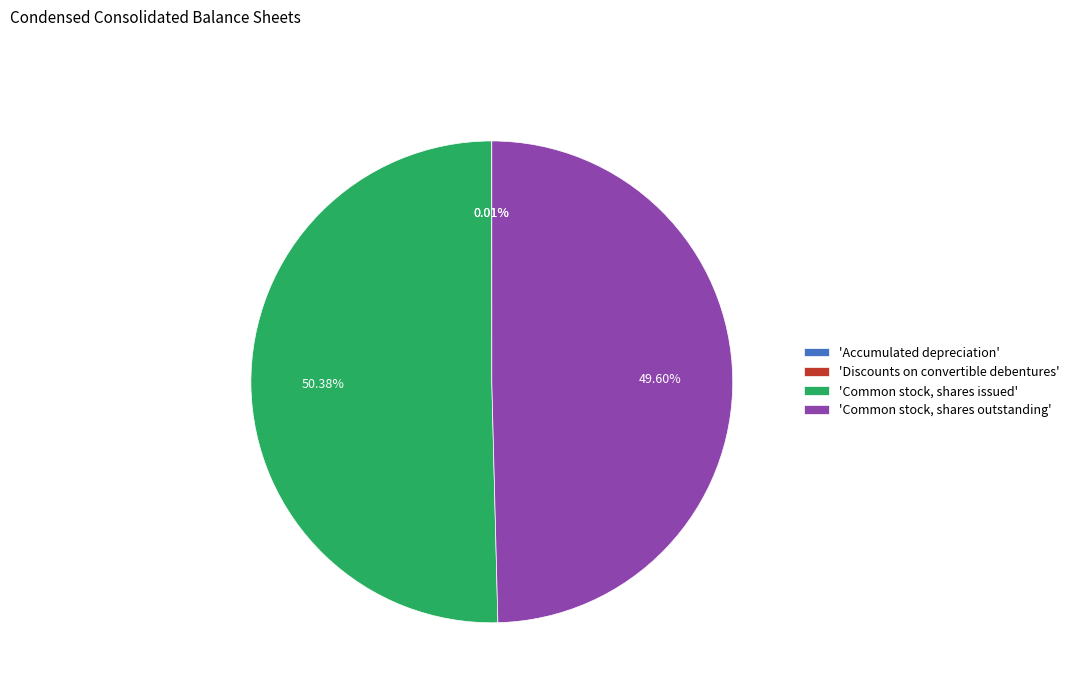

To the nearest percent, what is the difference between the largest and smallest slice percentages?

50%